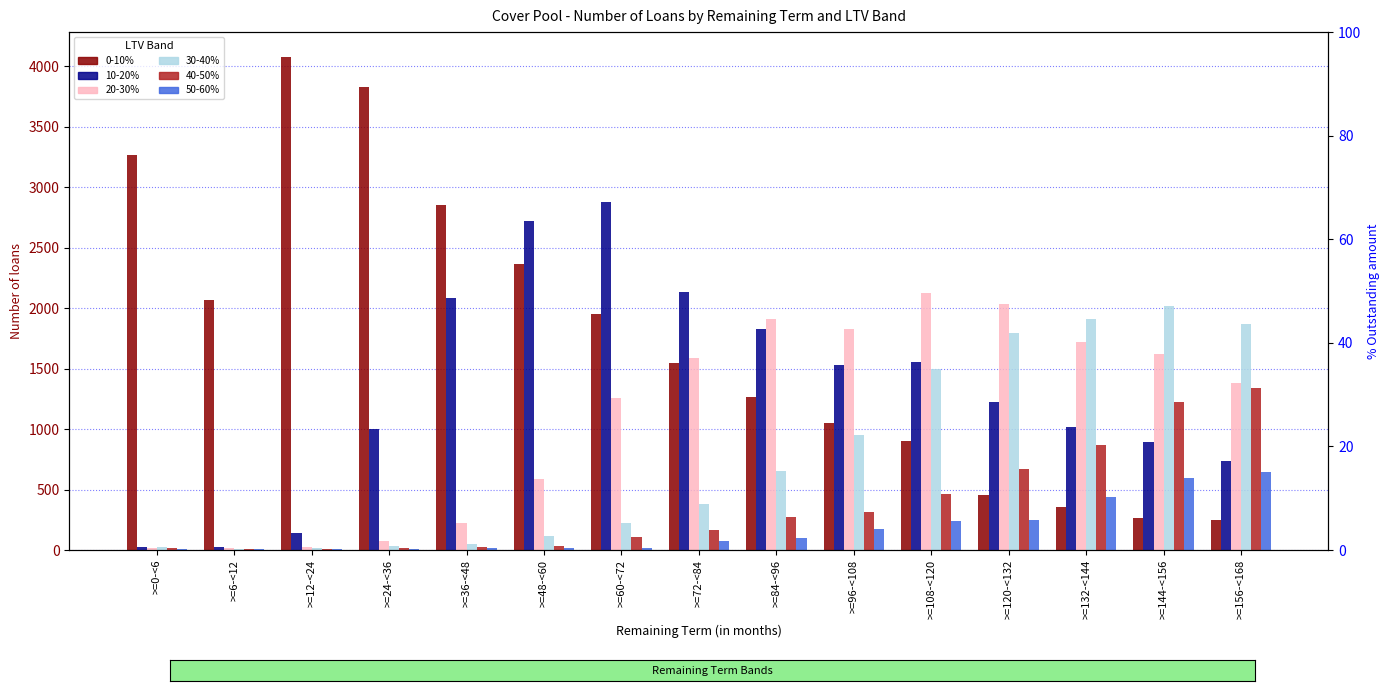

What is the approximate value of 10-20% at >=108-<120, to the nearest 10?

1560